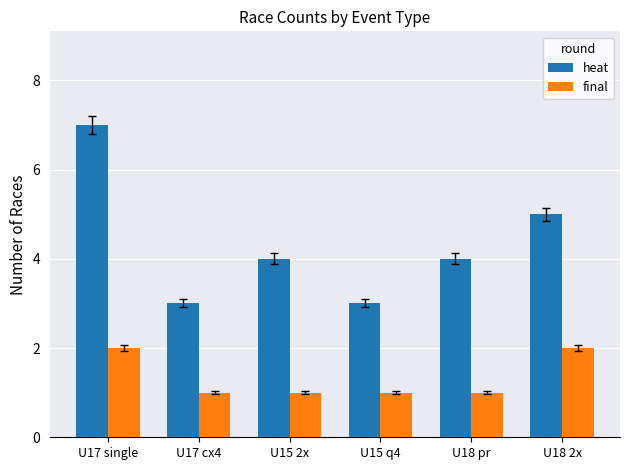

Which series changed the most between U17 single and U15 q4?

heat